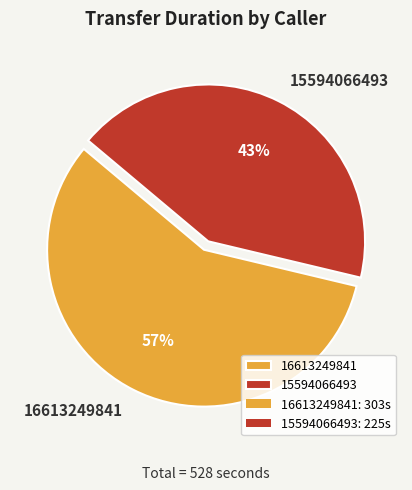

Which slice represents more than half of the pie?

16613249841